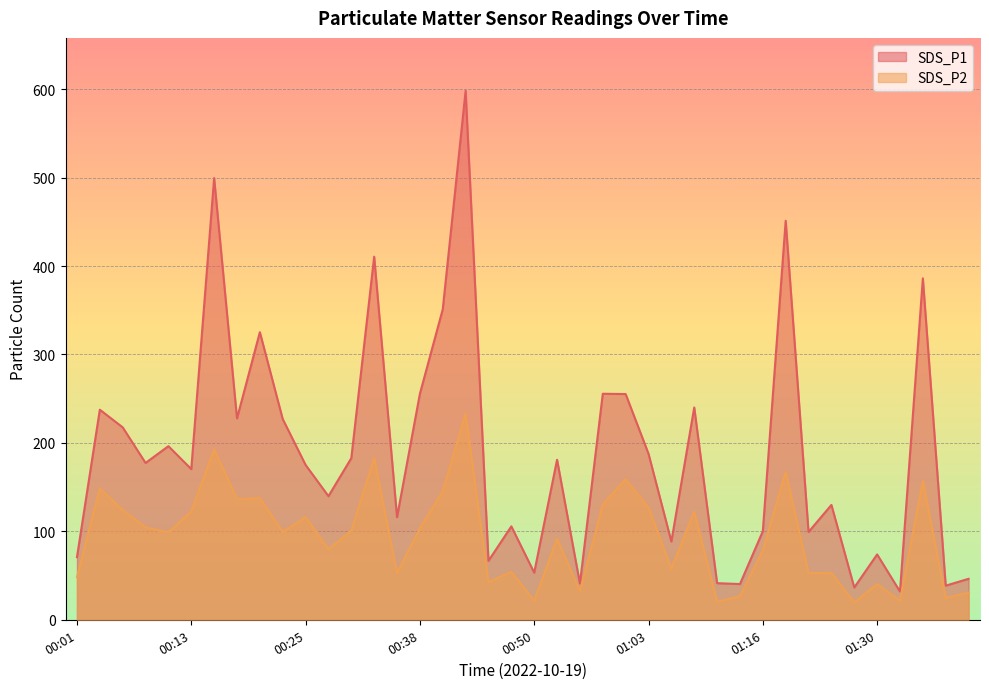

What value does the SDS_P1 series have at 01:18?

451.3